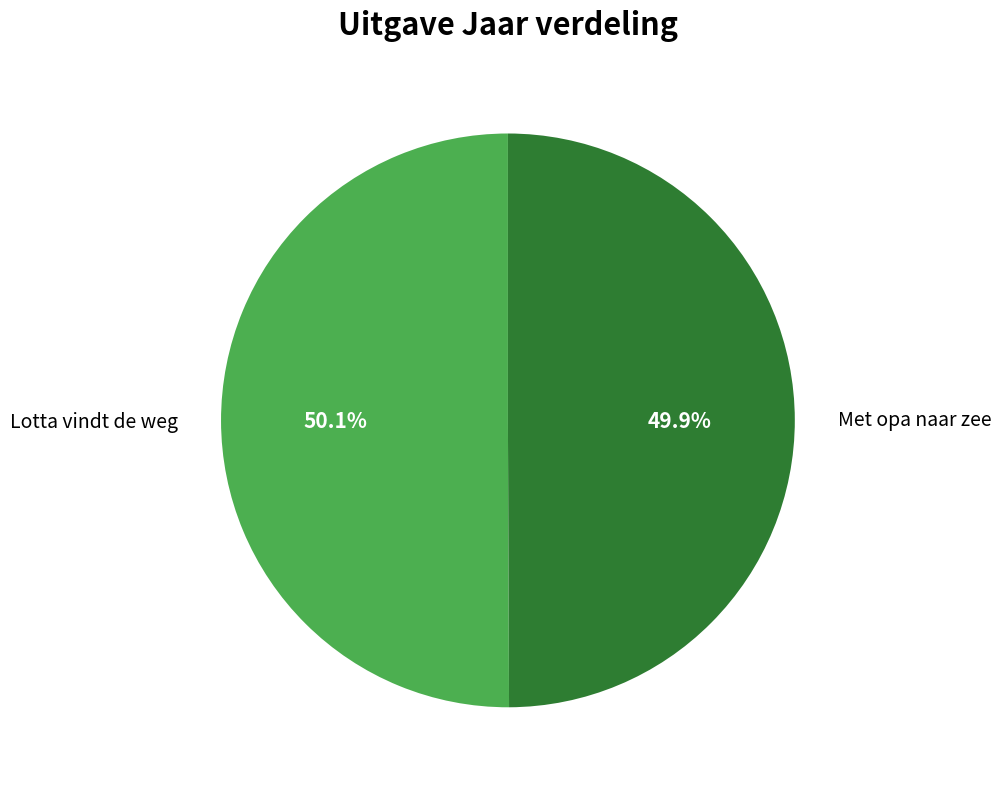

What percentage is the Met opa naar zee slice, to the nearest percent?

50%